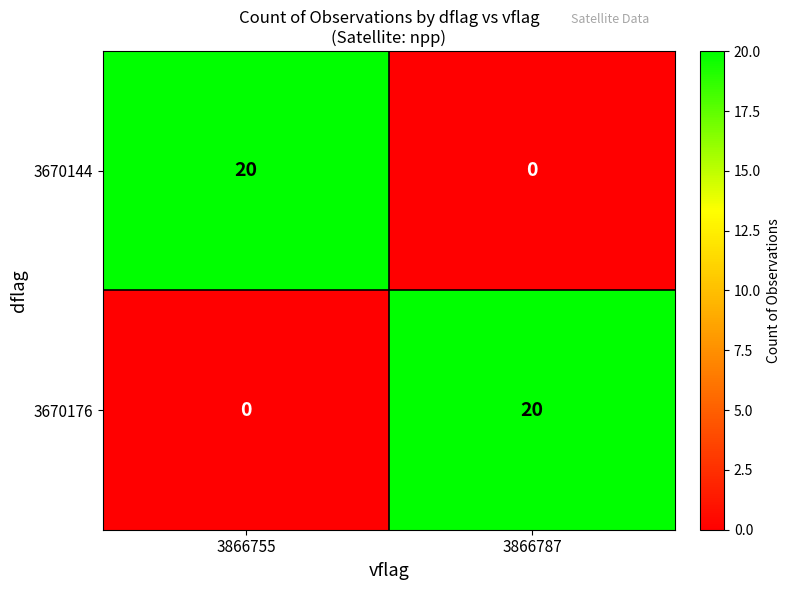

The value of 3670176 at 3866755 is 0. True or false?

True